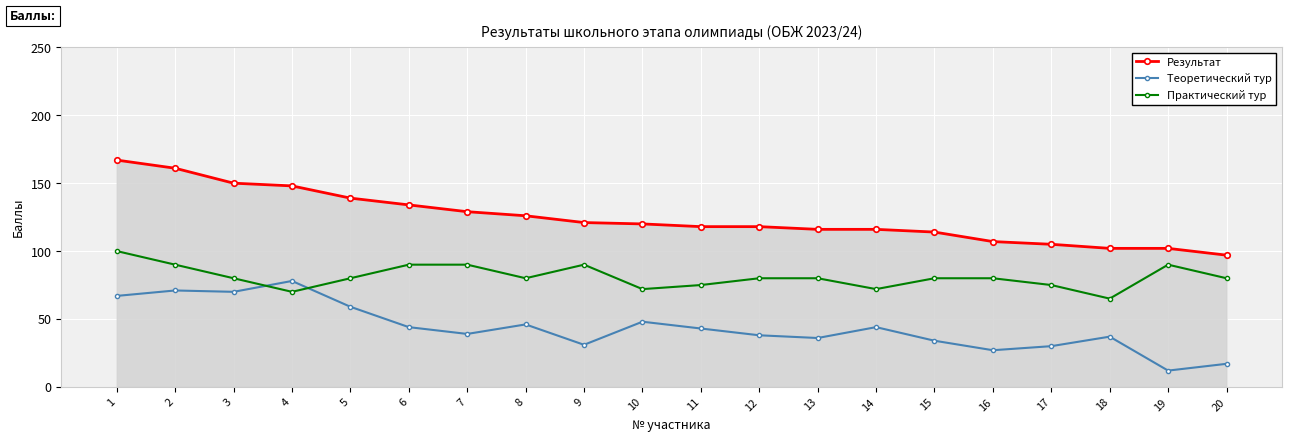

Which label corresponds to the largest value in the chart?

1